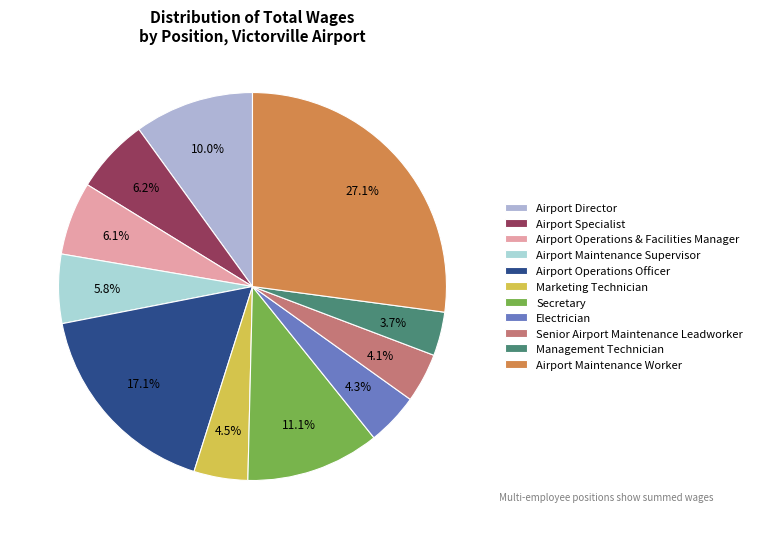

To the nearest percent, what is the difference between the largest and smallest slice percentages?

23%